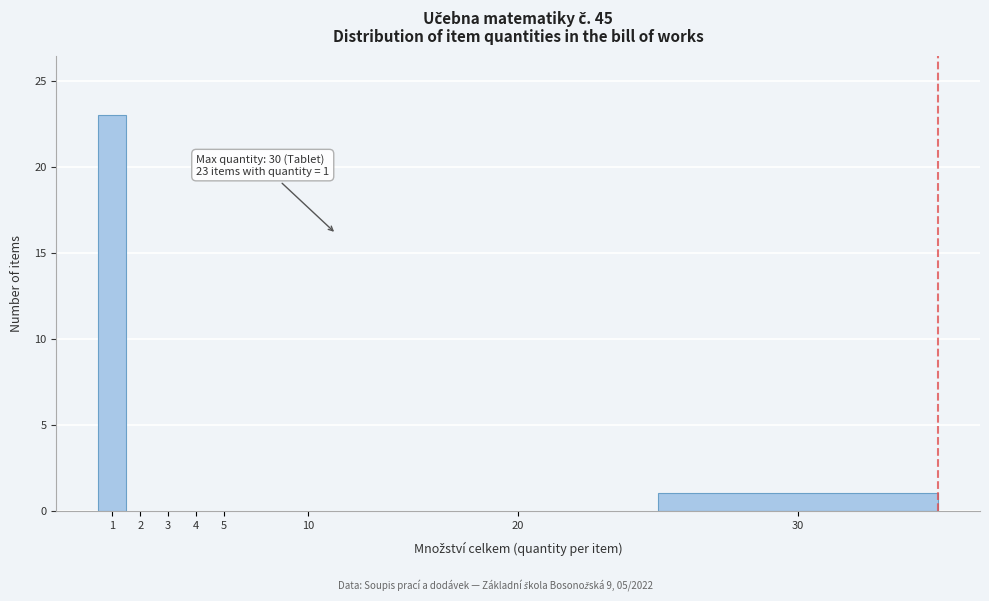

Reading left to right, list all the values displayed in this chart.

1=23	2=0	3=0	4=0	5=0	10=0	20=0	30=1